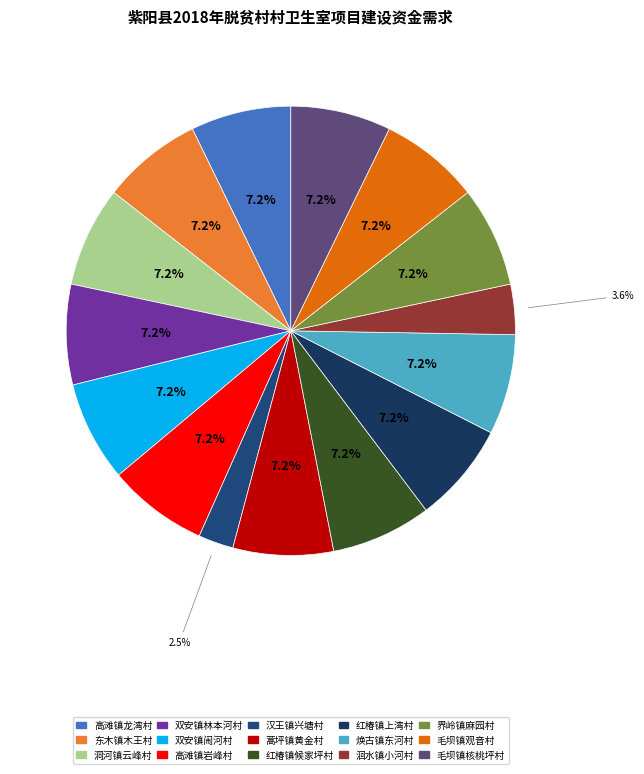

What percentage is the 洄水镇小河村 slice, to the nearest percent?

4%